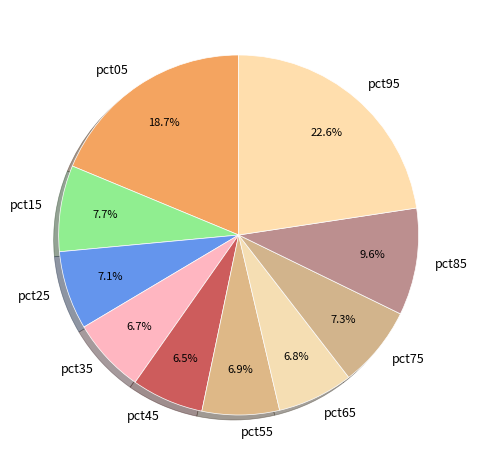

To the nearest percent, what is the difference between the pct65 and pct95 slice percentages?

16%